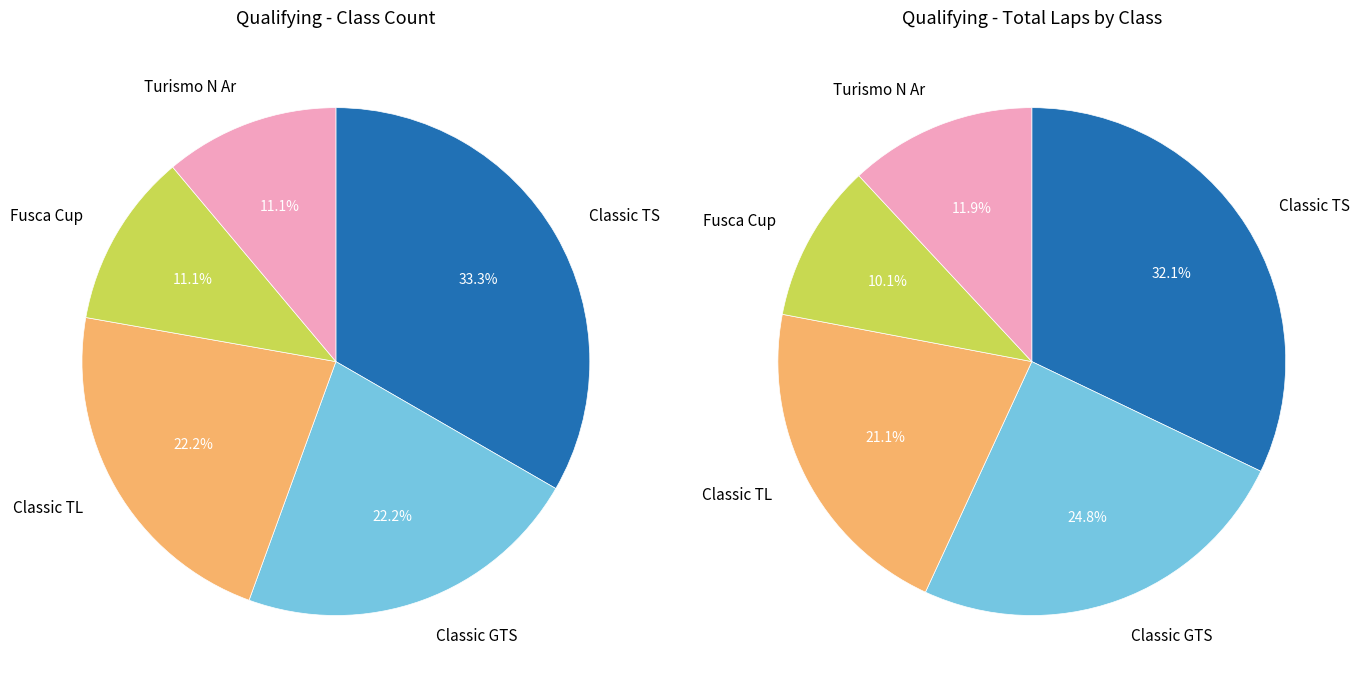

To the nearest percent, what is the difference between the Fusca Cup and Classic TL slice percentages?

11%